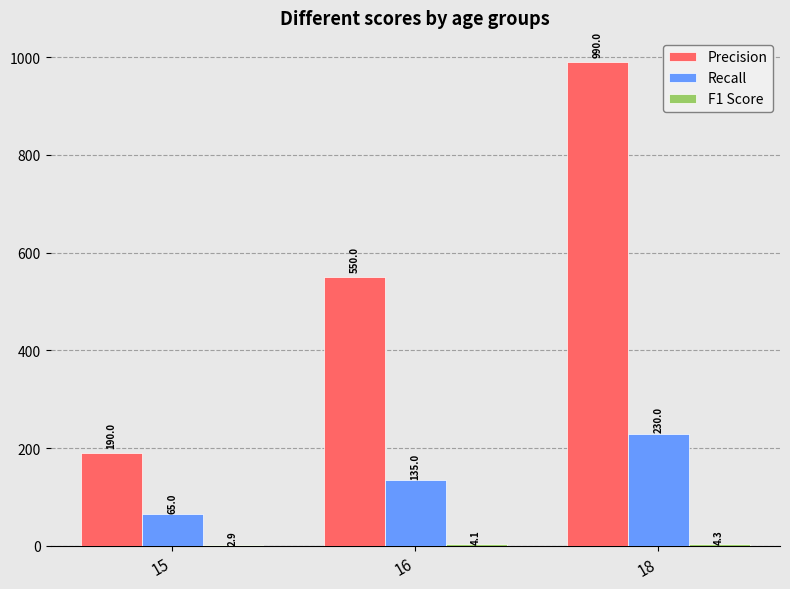

The Recall series shows 65.0 at 15. True or false?

True